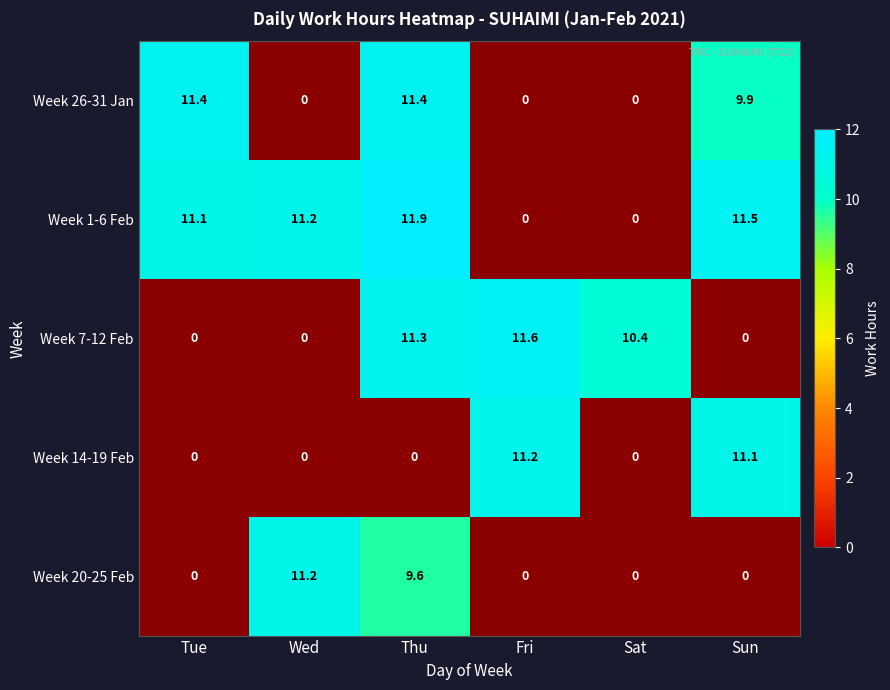

The Week 20-25 Feb series shows 0.0 at Sat. True or false?

True